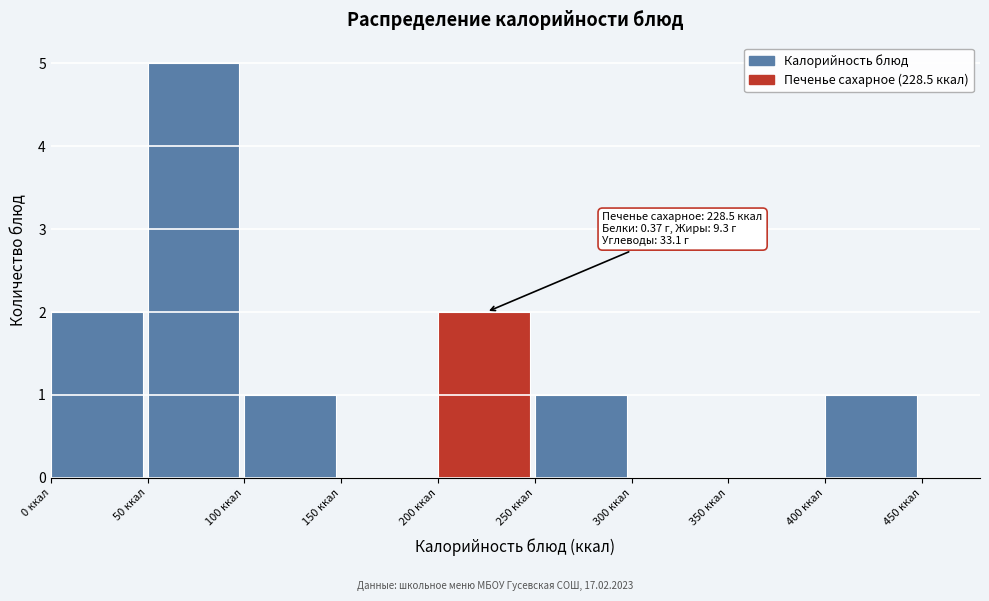

Over which range of the x-axis is the bar tallest?

50 to 100